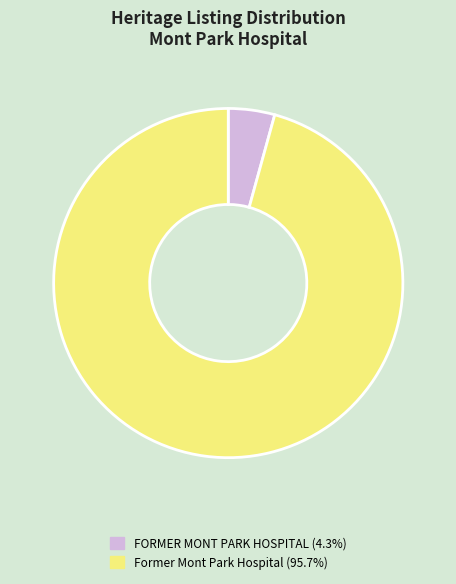

Is the sum of Former Mont Park Hospital and FORMER MONT PARK HOSPITAL greater than half?

Yes